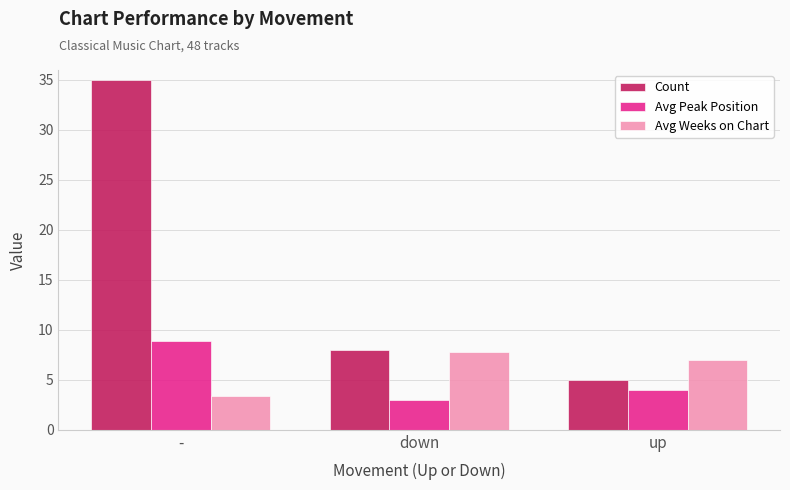

Rank the categories by Avg Peak Position value from highest to lowest.

-, up, down